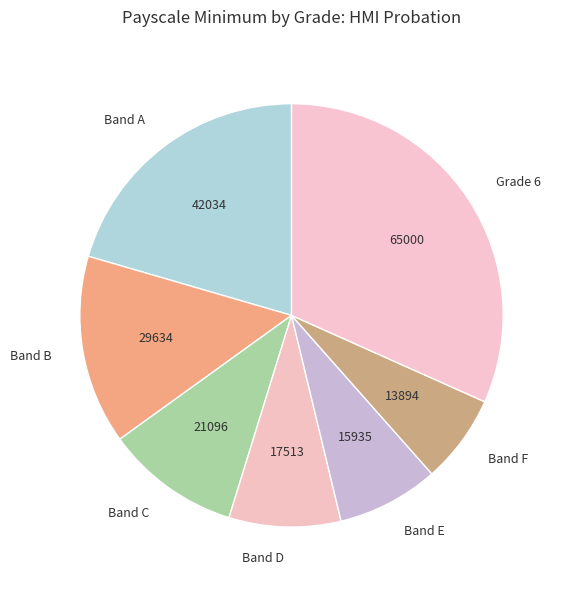

Do Band D and Band F together represent more than half of the pie?

No